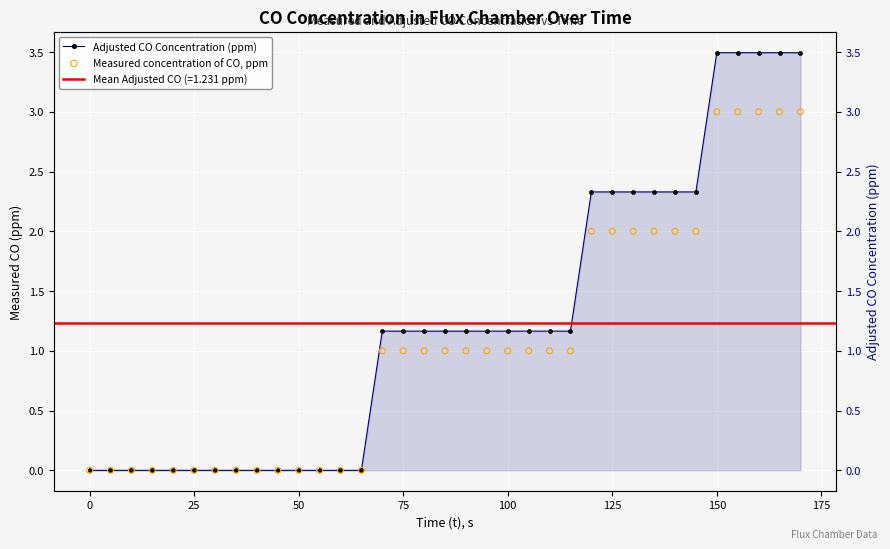

Which series contains the highest Y value?

Adjusted CO Concentration (ppm)